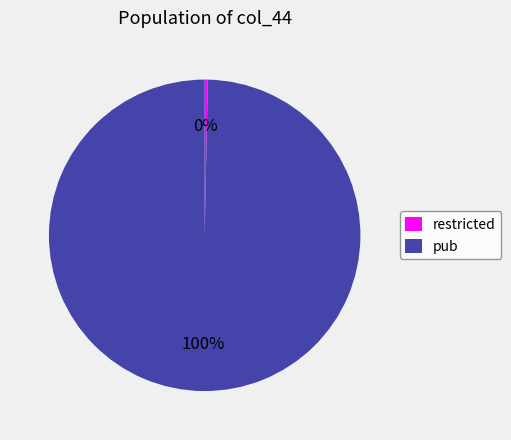

The restricted slice represents 0% of the pie. True or false?

True